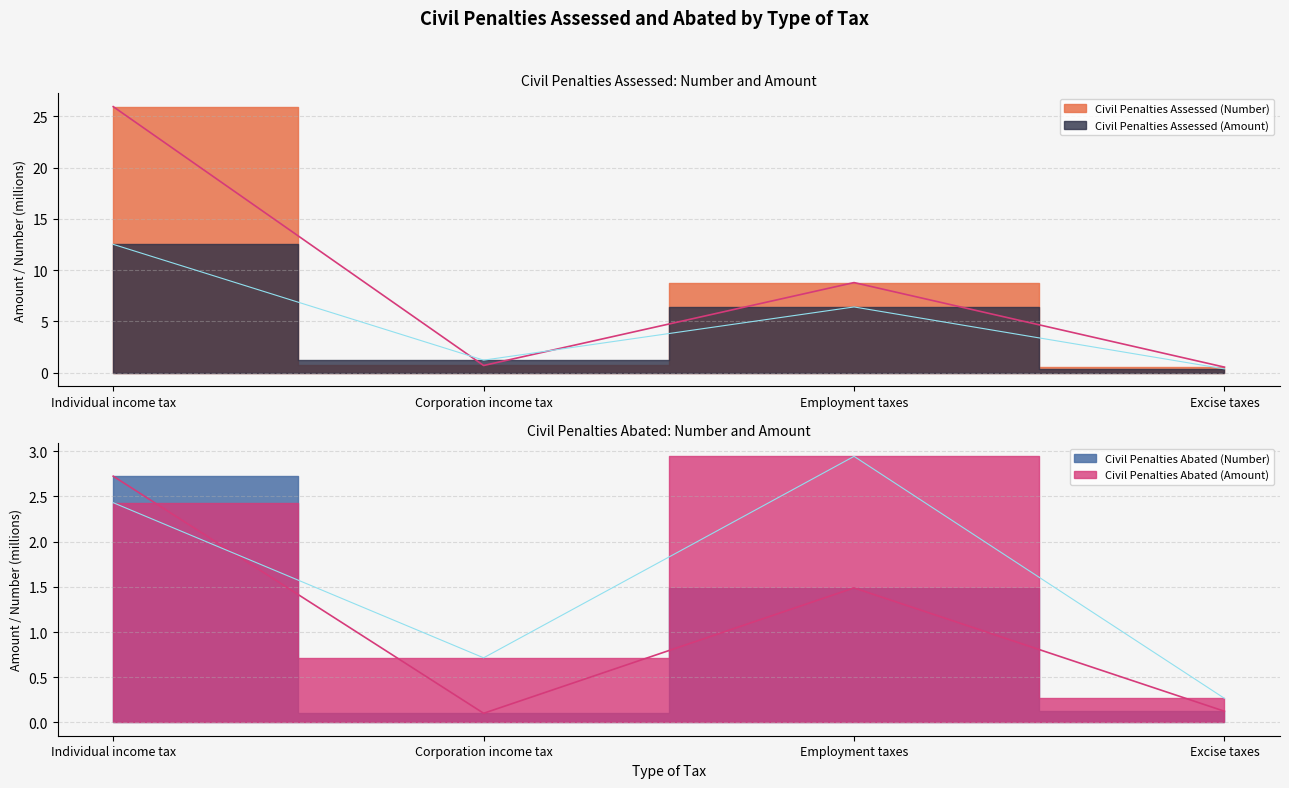

Is the value of Civil Penalties Assessed (Amount) at Individual income tax greater than the value of Civil Penalties Abated (Number) at Employment taxes?

Yes